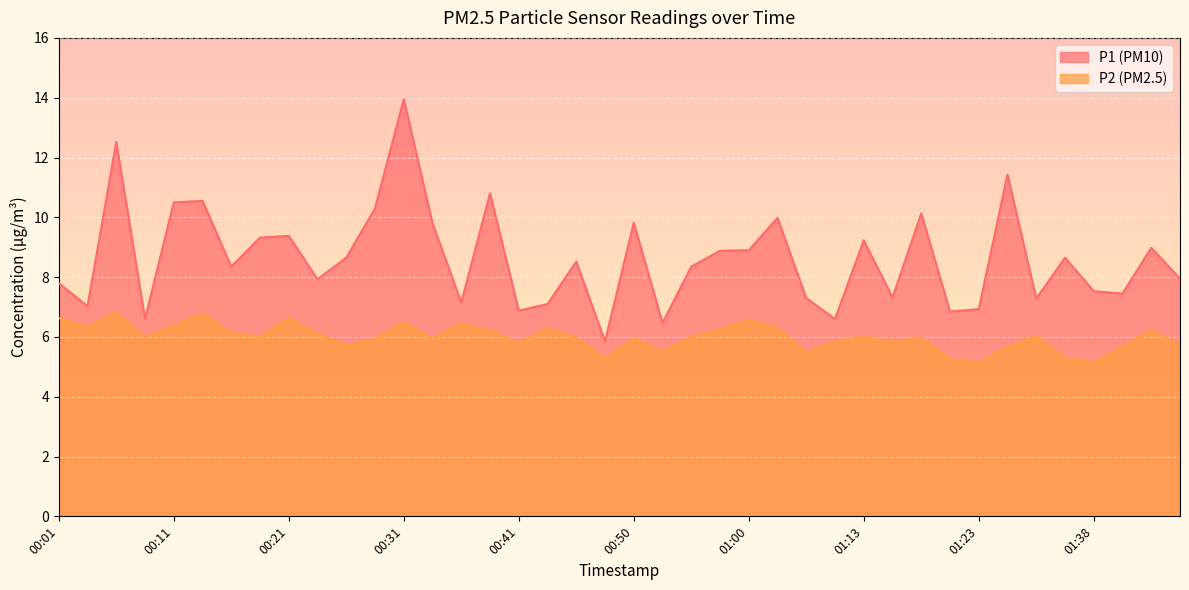

List the series in order of their overall mean, lowest first.

P2, P1